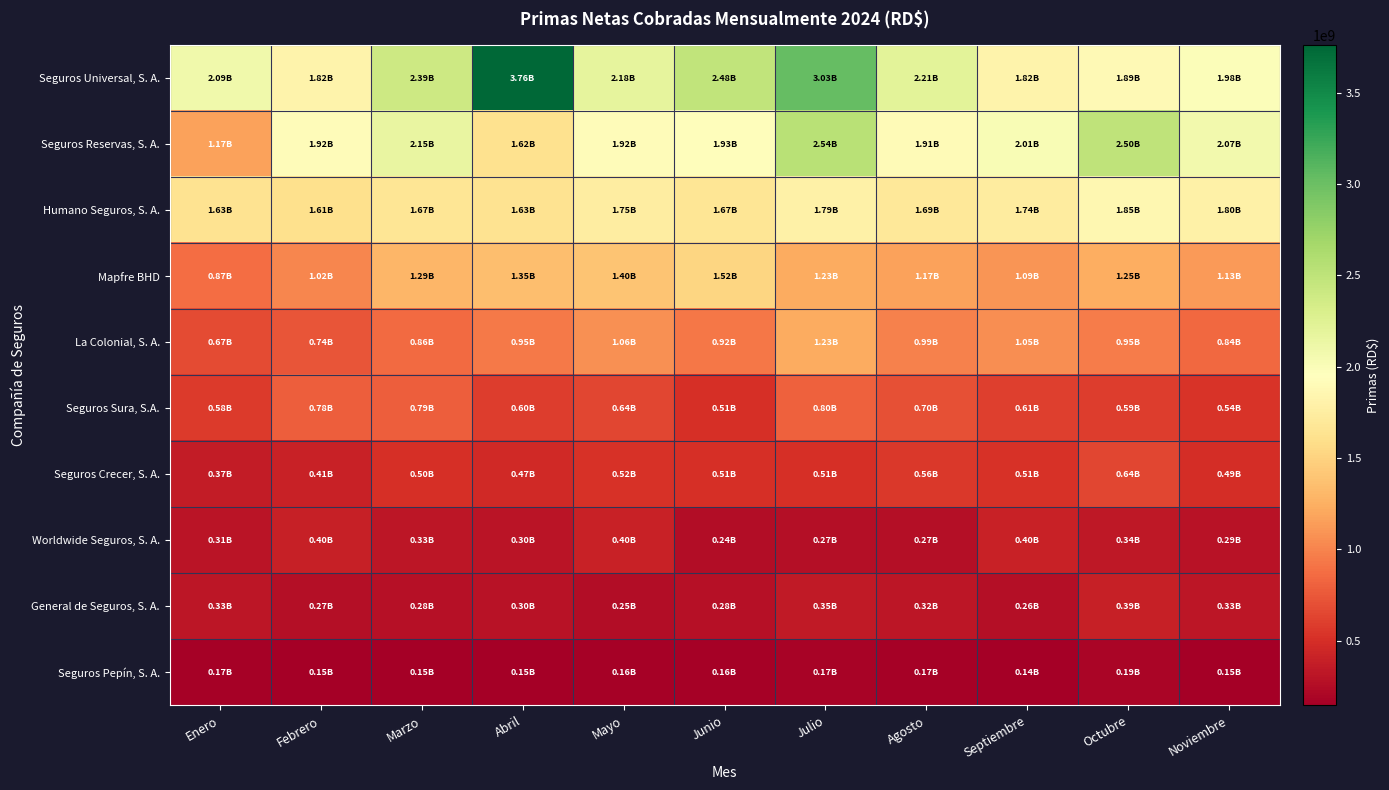

What is the smallest value displayed?

144805038.4